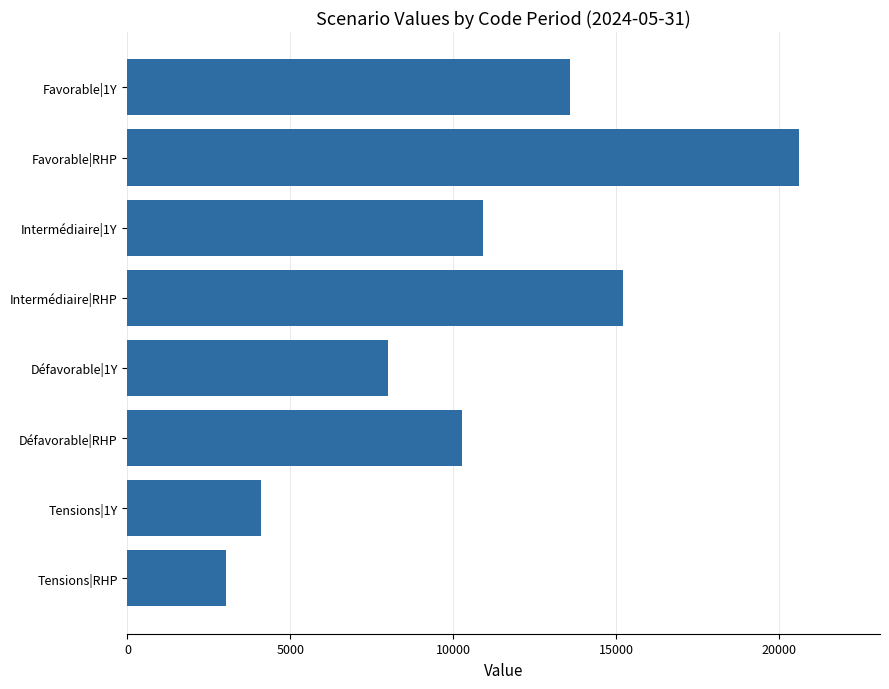

What is the sum of all values?

85730